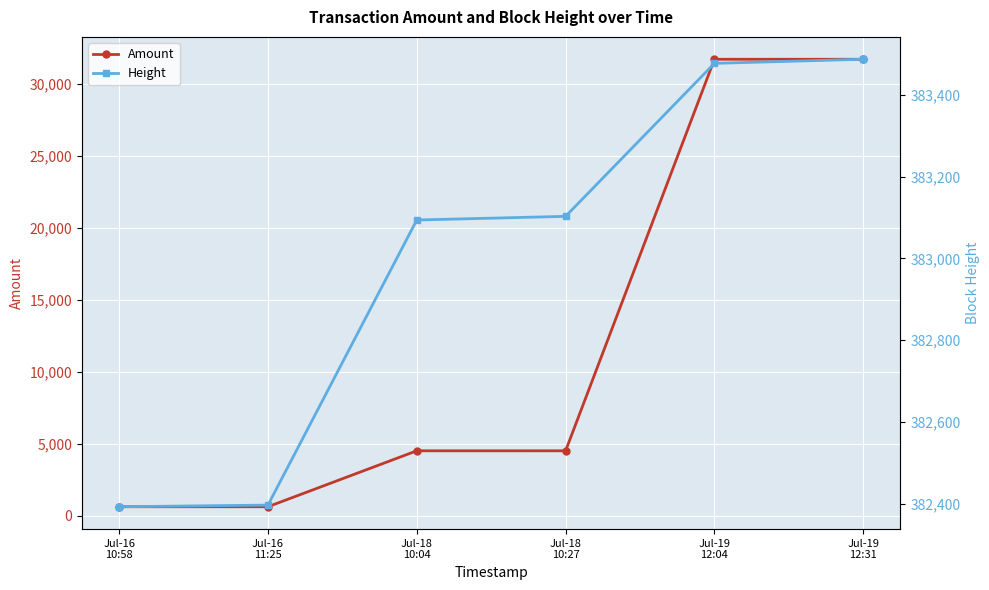

Reading right to left, extract all data points from this chart.

Amount: Jul-19
12:31=31714.5	Jul-19
12:04=31715.5	Jul-18
10:27=4505.0	Jul-18
10:04=4506.0	Jul-16
11:25=617.6	Jul-16
10:58=618.6
Height: Jul-19
12:31=383487.0	Jul-19
12:04=383477.0	Jul-18
10:27=383103.0	Jul-18
10:04=383094.0	Jul-16
11:25=382397.0	Jul-16
10:58=382393.0